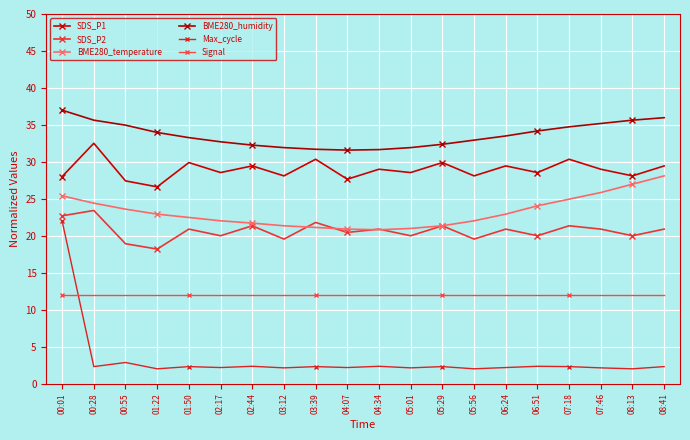

At which label does SDS_P1 reach its peak?

00:28